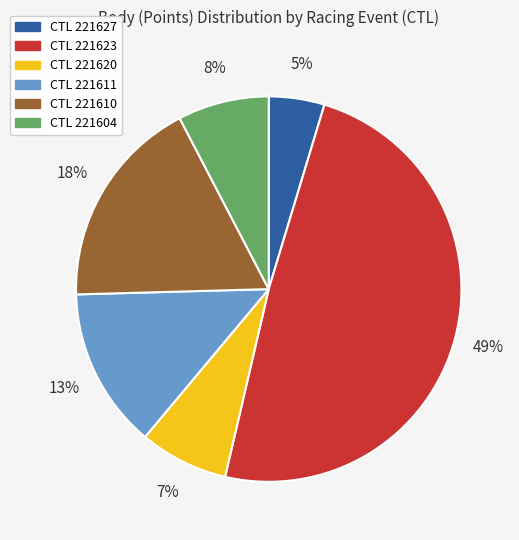

To the nearest percent, what is the difference between the largest and smallest slice percentages?

44%